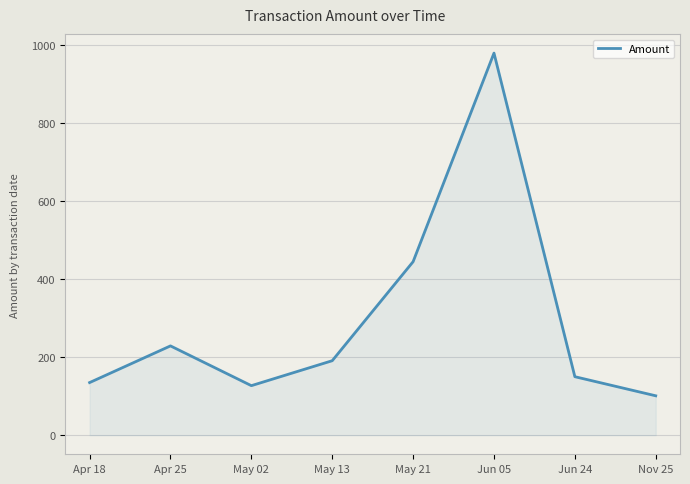

The value at May 21 is 674.6. True or false?

False